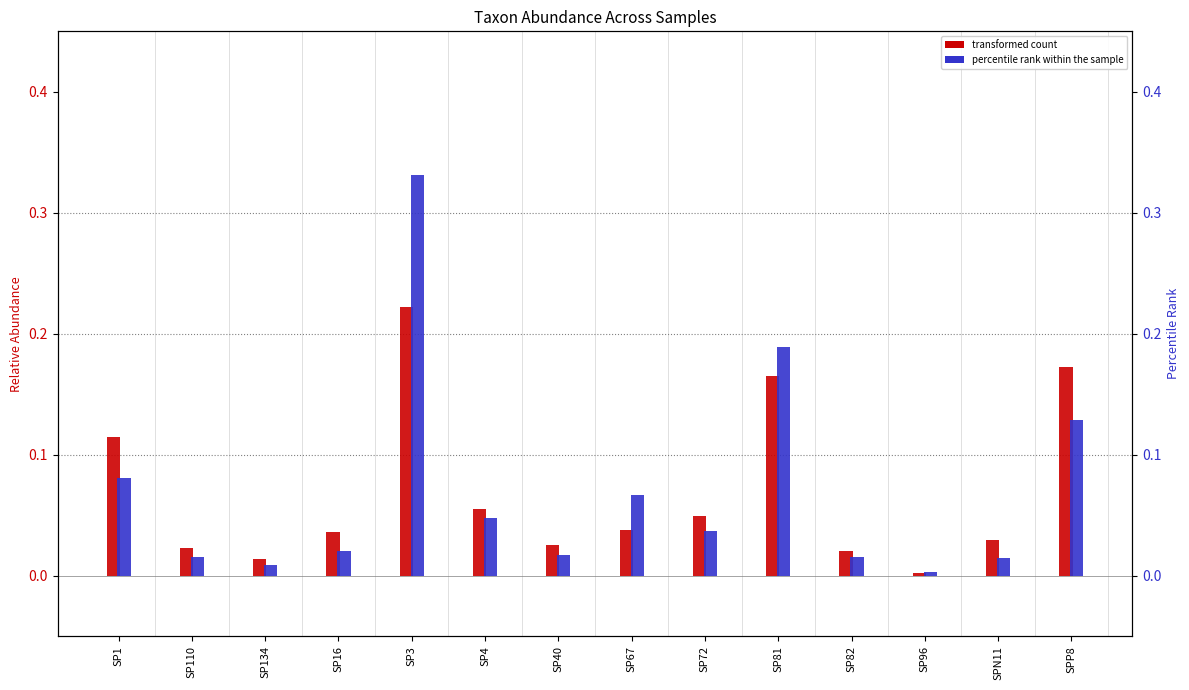

Which label corresponds to the smallest value in the chart?

SP96